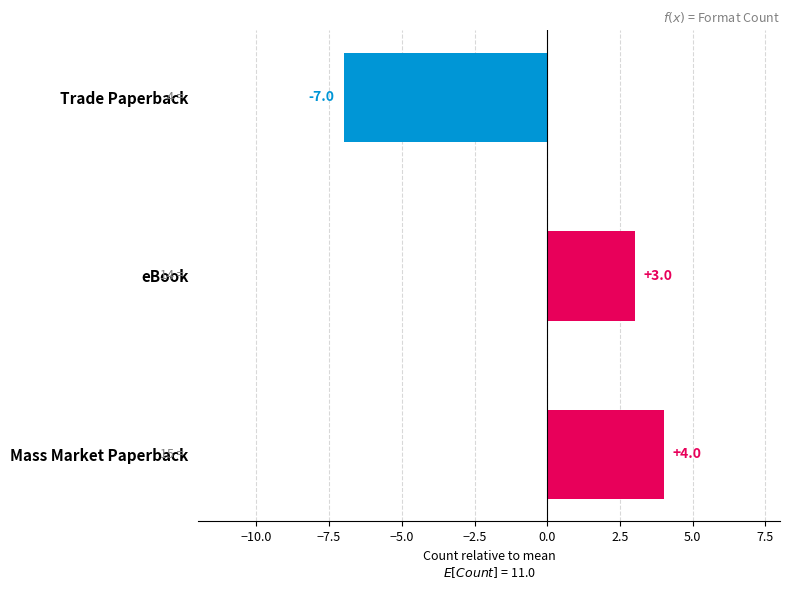

Reading bottom to top, what are all the values shown in this chart?

4	3	-7